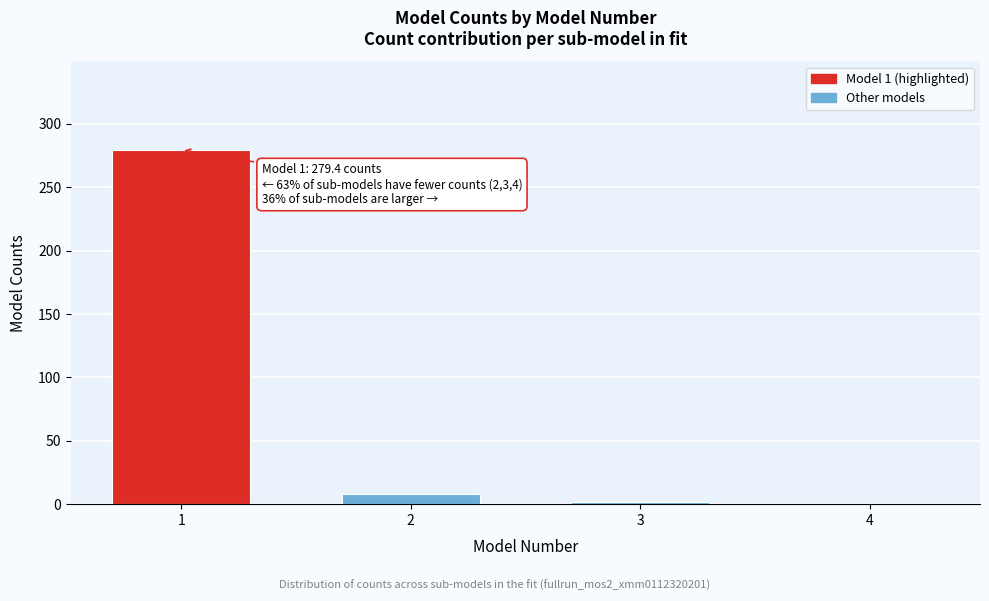

Reading left to right, transcribe all the data shown in this chart.

1=279.4	2=7.6	3=1.9	4=0.0